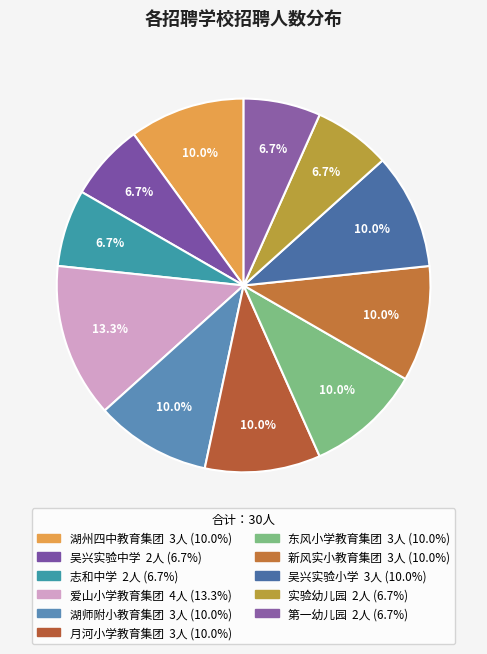

What percentage is the 第一幼儿园 slice, to the nearest percent?

7%